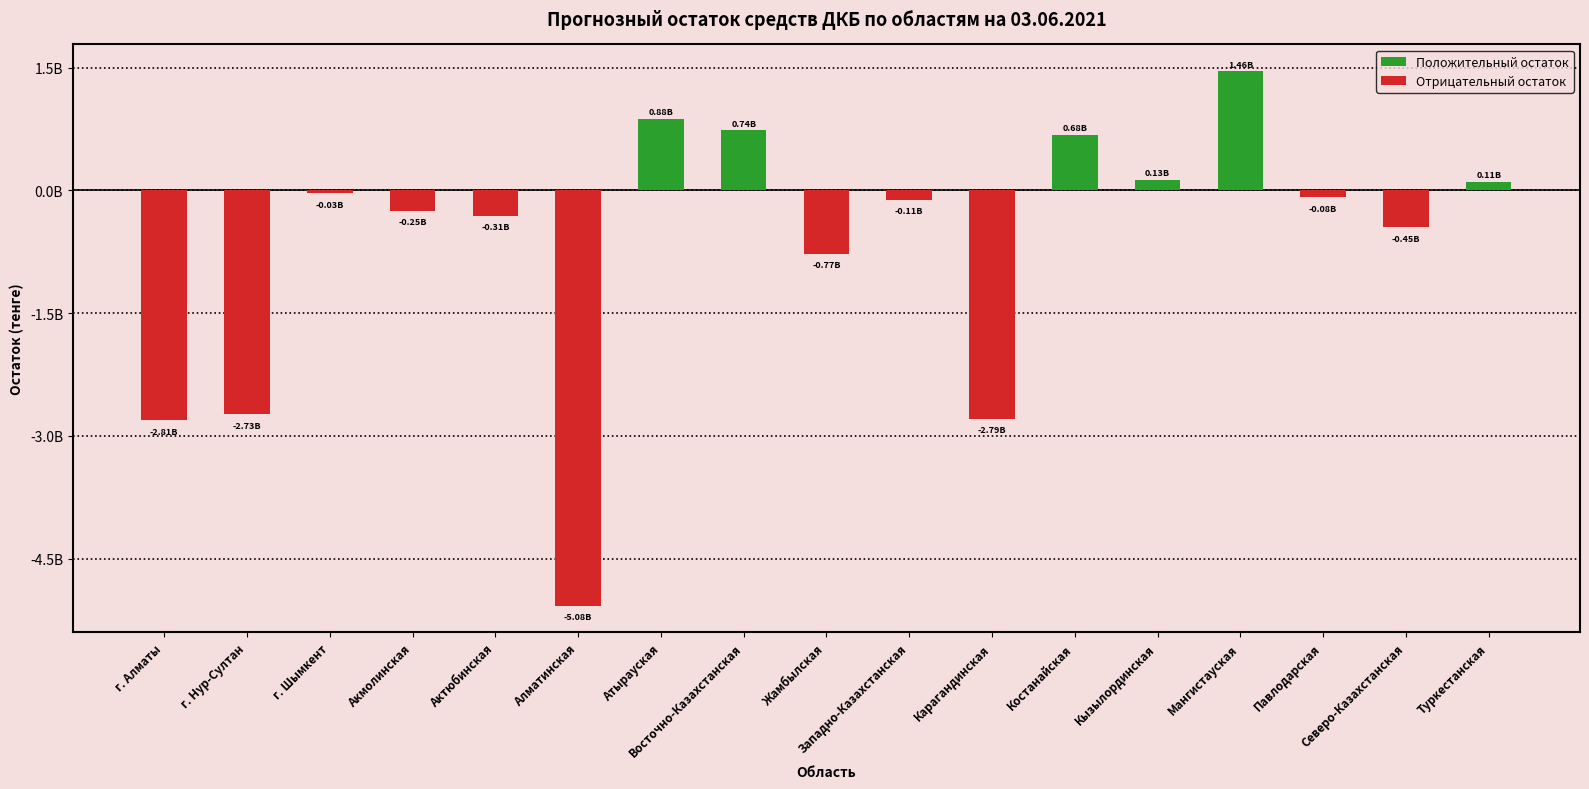

What is the average value of the Отрицательный остаток series?

-906585123.7